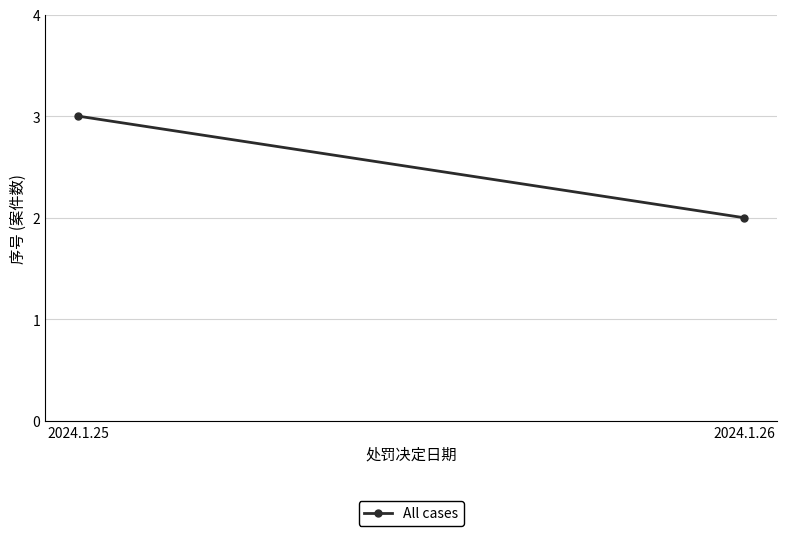

At which category does the chart reach its minimum across all series?

2024.1.26